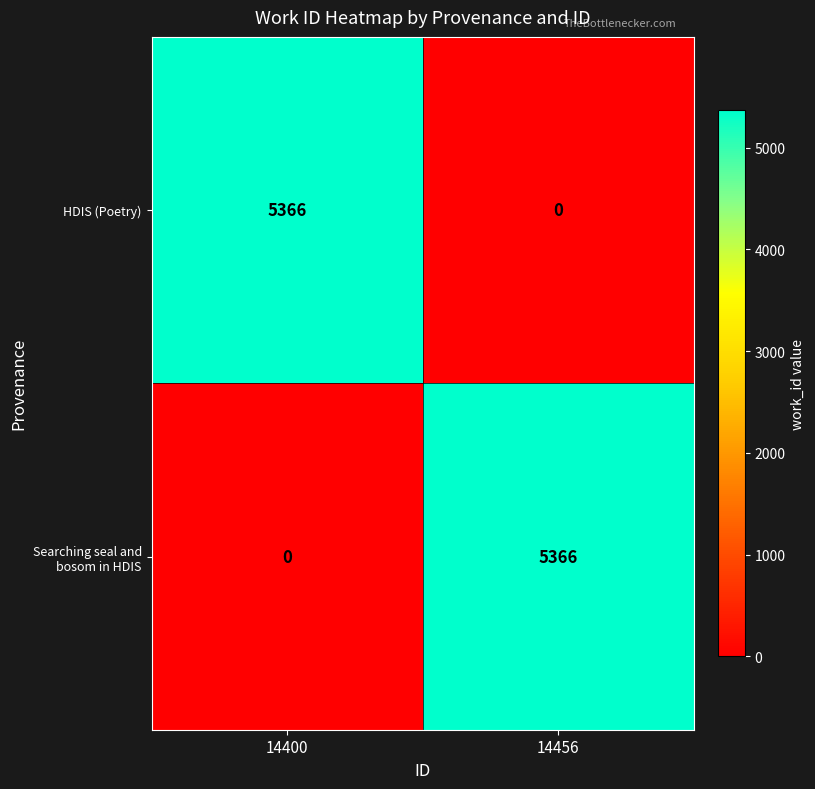

What is the difference between the highest and lowest values at 14400?

5366